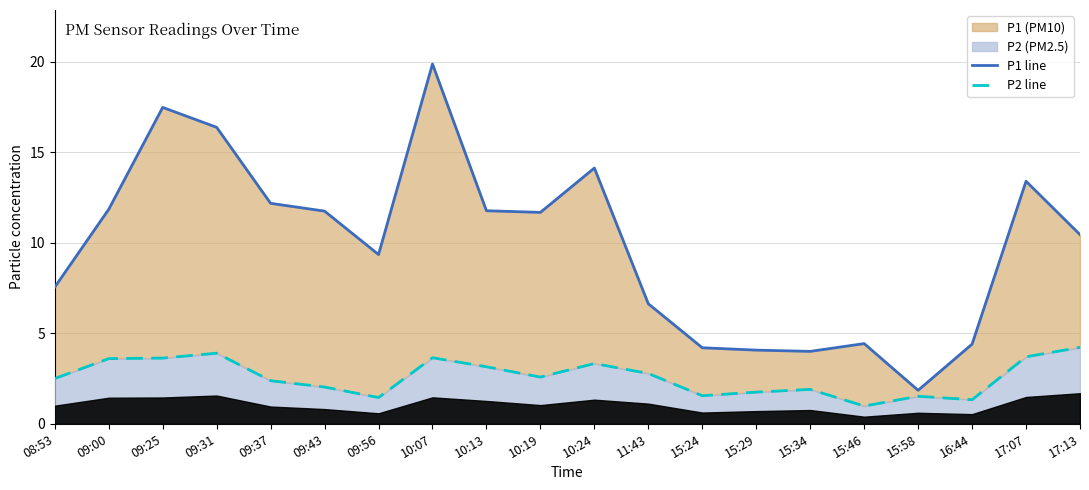

Does the chart have visible grid lines?

Yes